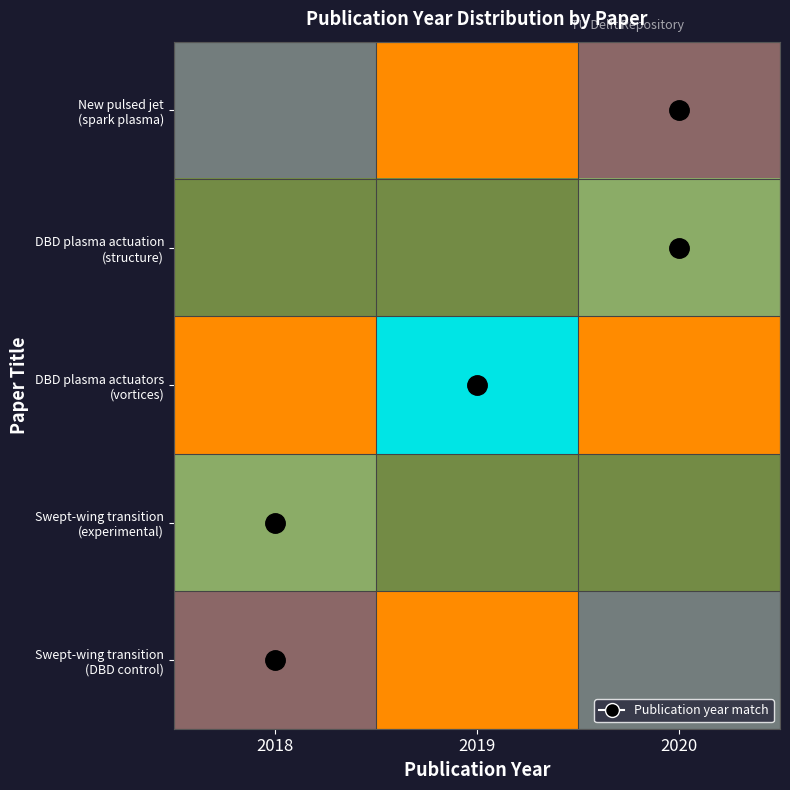

The New pulsed jet (spark plasma) series shows 0.3 at 2018. True or false?

False